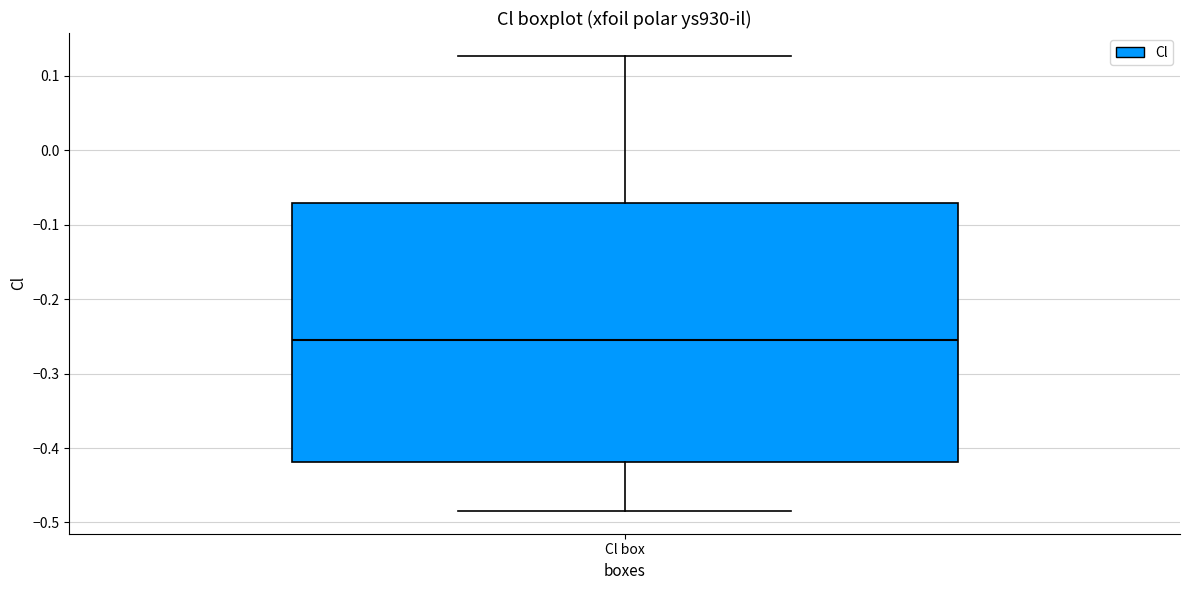

Read this box plot against the y-axis: the position of the median line, the range covered by the box, and the ends of both whiskers. The values are not printed on the chart, so give them approximately, as read against the axis.

median -0.25, box -0.42 to -0.07, whiskers -0.48 to 0.13